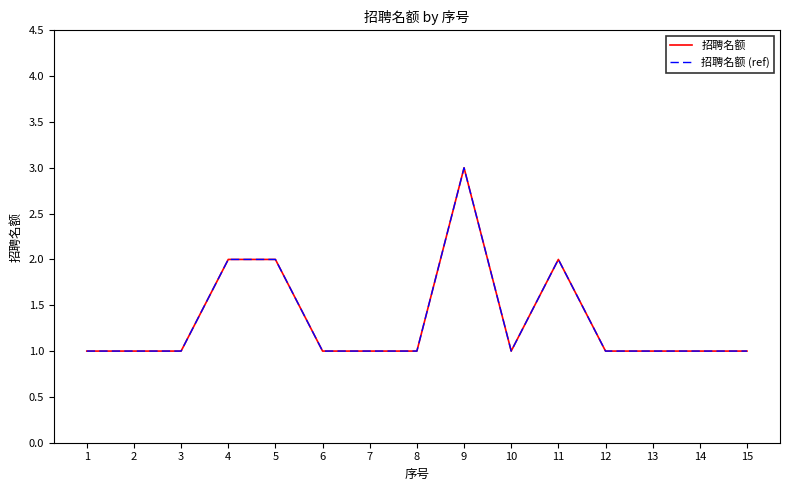

What is the value of the 招聘名额 (ref) point at the 13th from the left?

1